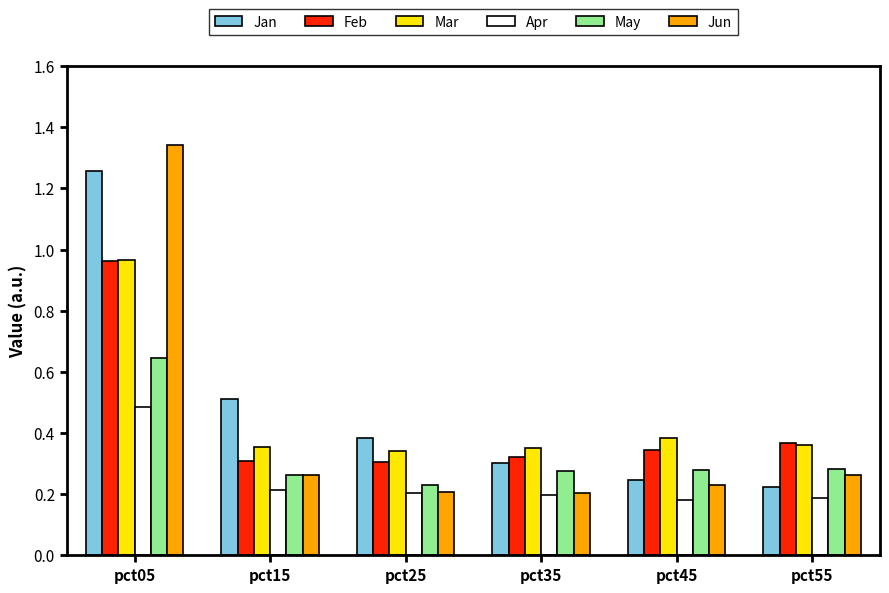

The value of Apr at pct45 is 0.2. True or false?

True